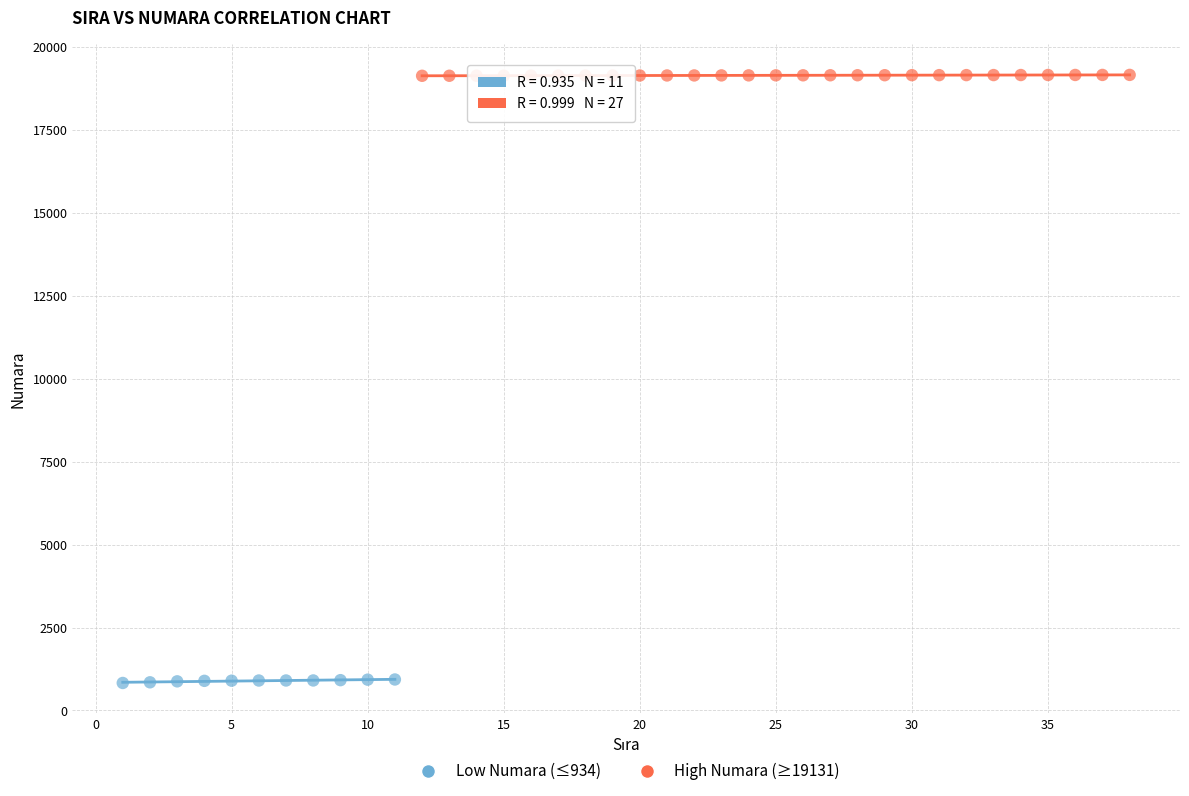

Which series contains the lowest Y value?

Low Numara (≤934)